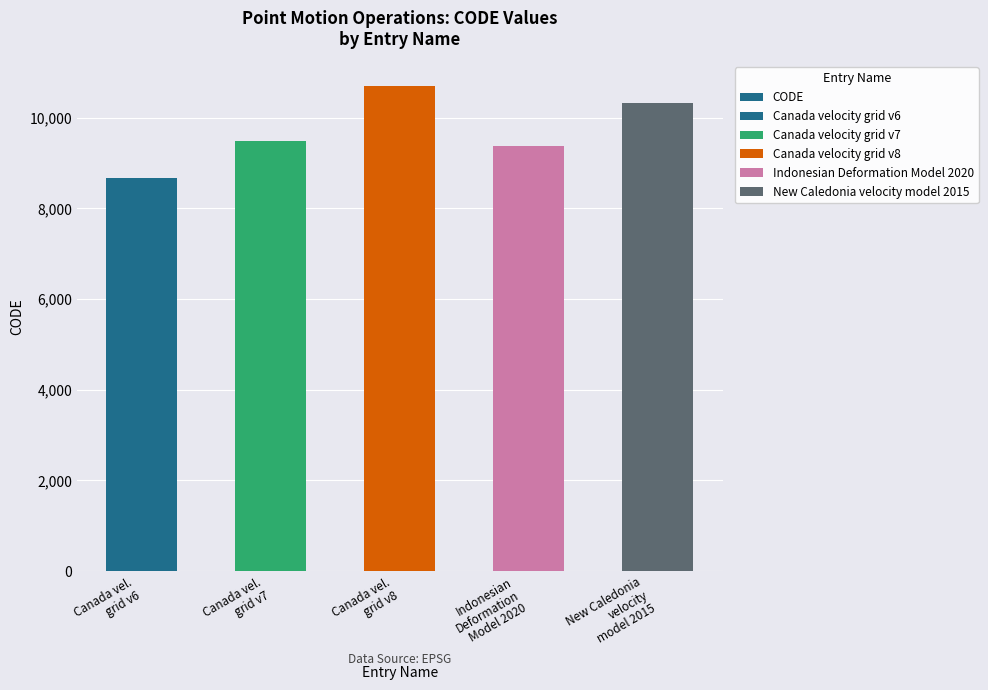

Rank the categories by value from lowest to highest.

Canada vel.
grid v6, Indonesian
Deformation
Model 2020, Canada vel.
grid v7, New Caledonia
velocity
model 2015, Canada vel.
grid v8